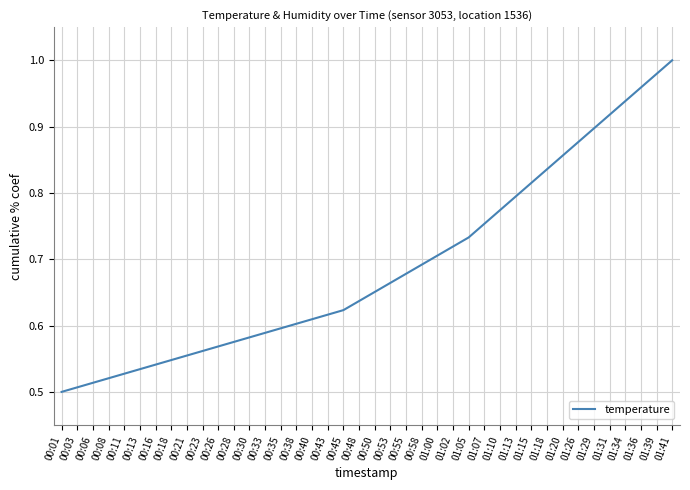

List the labels in order of value, largest first.

01:41, 01:39, 01:36, 01:34, 01:31, 01:29, 01:26, 01:20, 01:18, 01:15, 01:13, 01:10, 01:07, 01:05, 01:02, 01:00, 00:58, 00:55, 00:53, 00:50, 00:48, 00:45, 00:43, 00:40, 00:38, 00:35, 00:33, 00:30, 00:28, 00:26, 00:23, 00:21, 00:18, 00:16, 00:13, 00:11, 00:08, 00:06, 00:03, 00:01